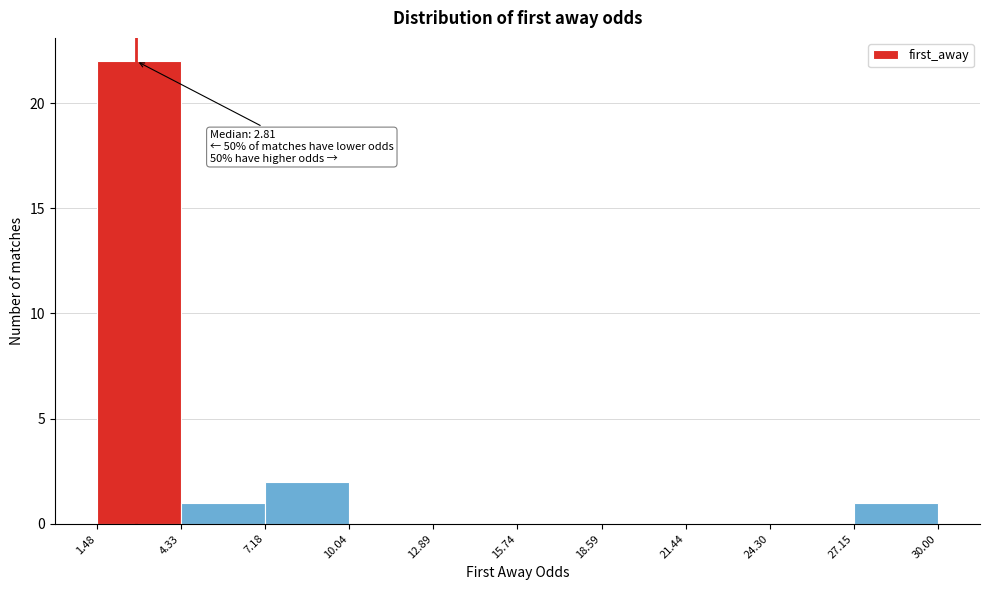

Which range on the x-axis has the tallest bar?

1.48 to 4.33